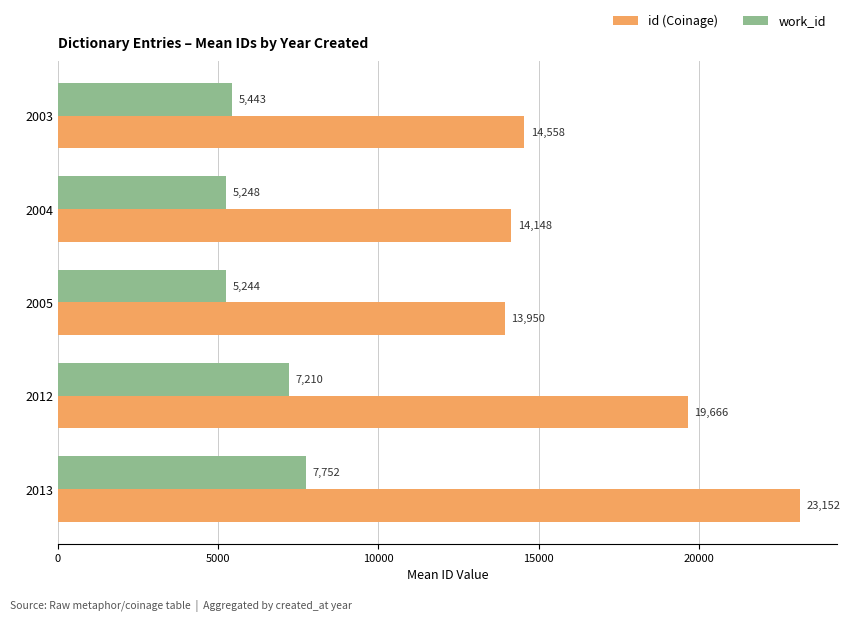

True or false: work_id has a value of 5244.0 at 2005.

True